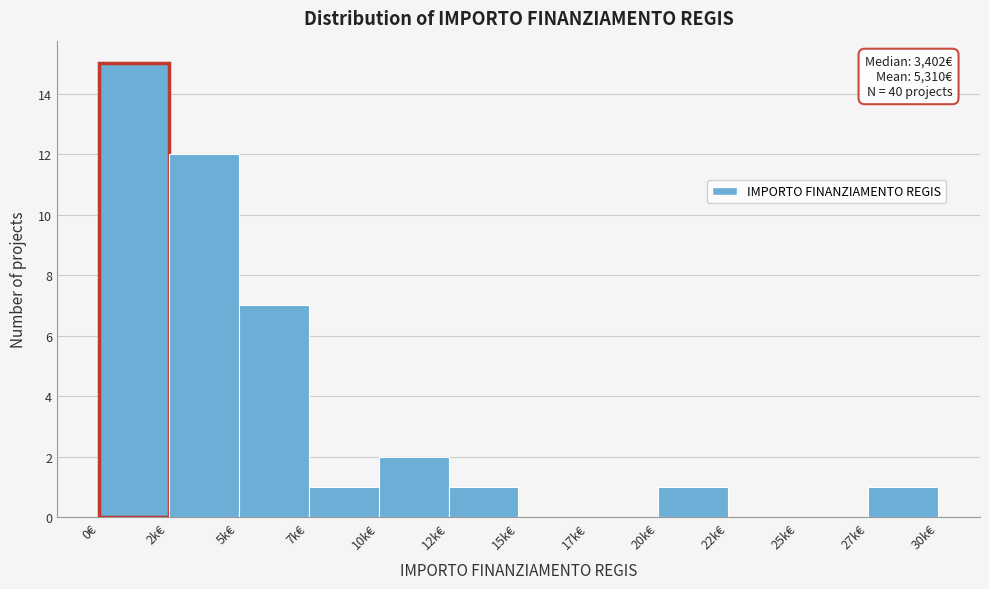

Reading right to left, list all the values displayed in this chart.

27k€=1	25k€=0	22k€=0	20k€=1	17k€=0	15k€=0	12k€=1	10k€=2	7k€=1	5k€=7	2k€=12	0€=15